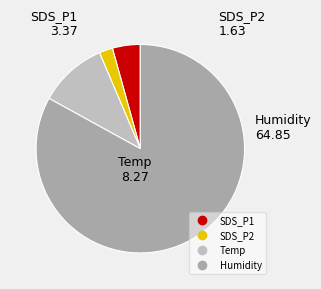

Which category has the biggest portion of the pie?

Humidity